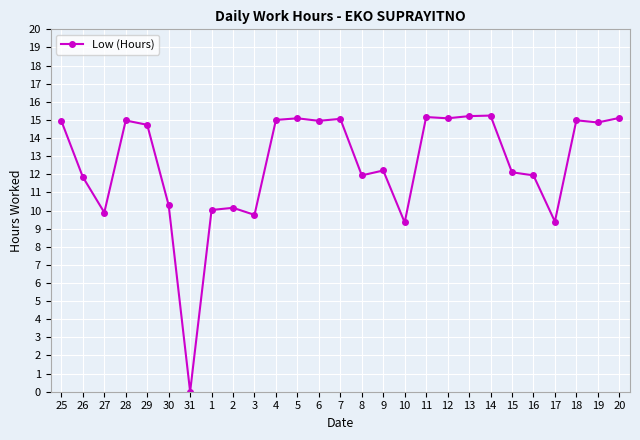

At which category does the data reach its first local peak?

28